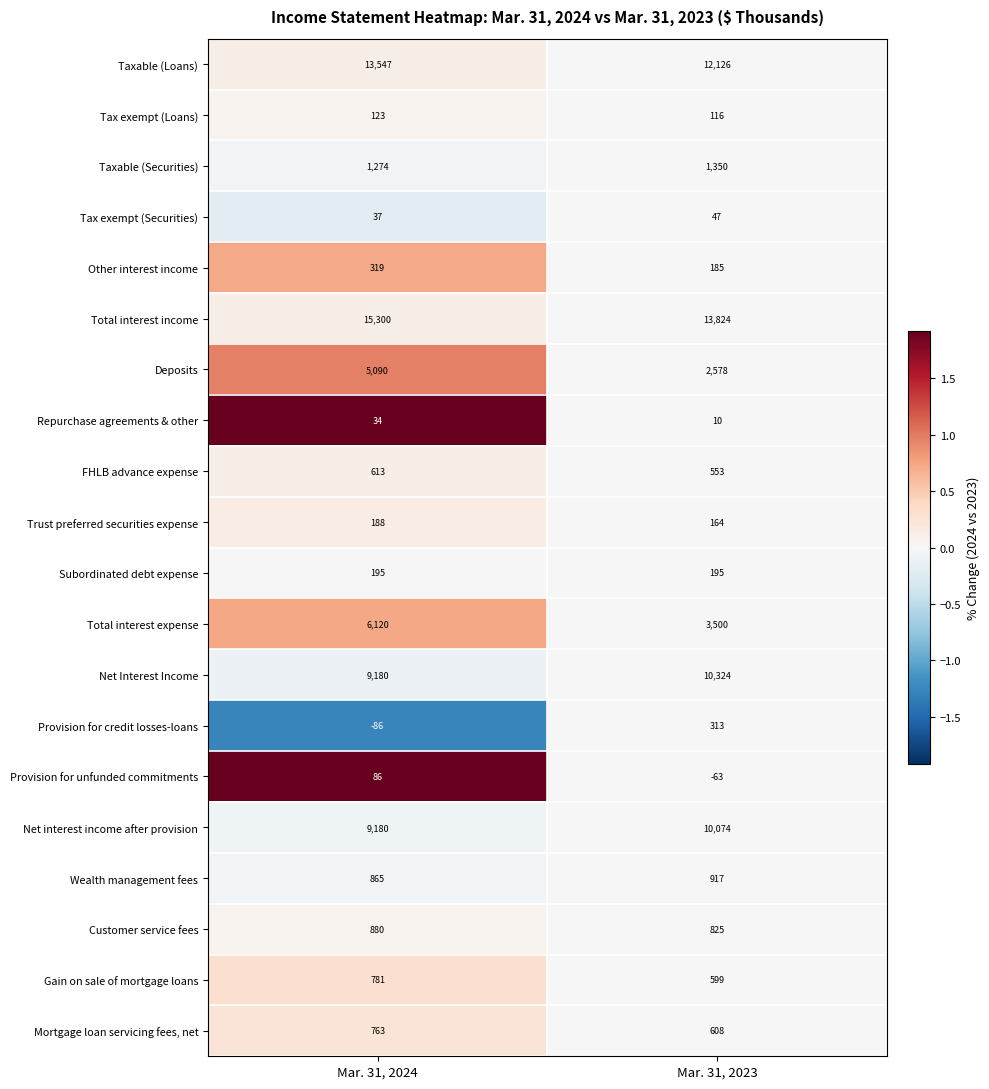

What is the sum of all Total interest expense values?

9620